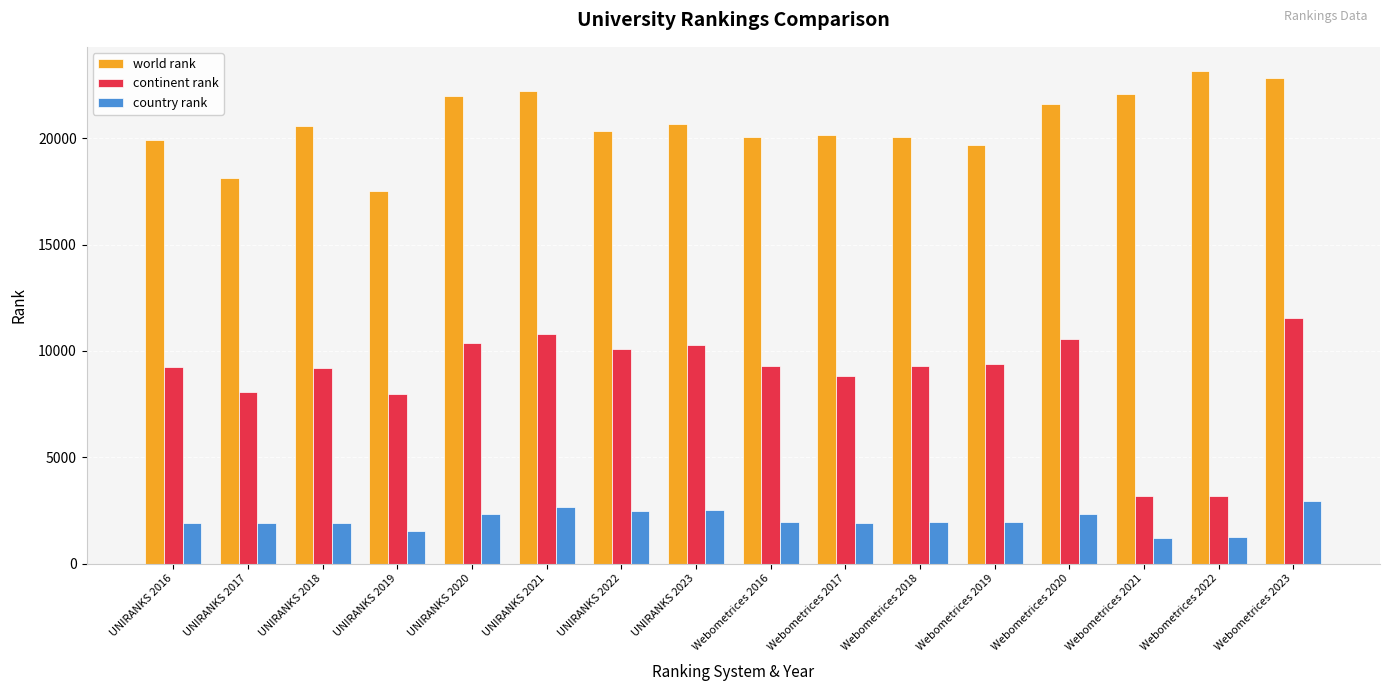

Are the bars horizontal?

No